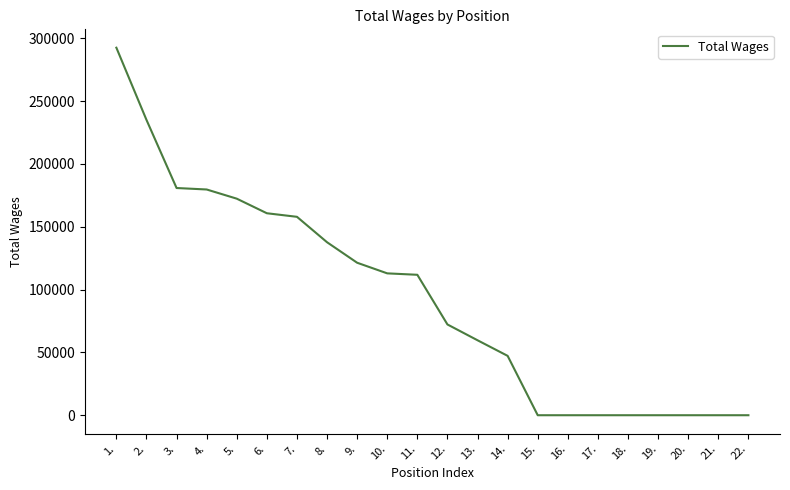

What is the change in value from 3. to 21.?

-180804